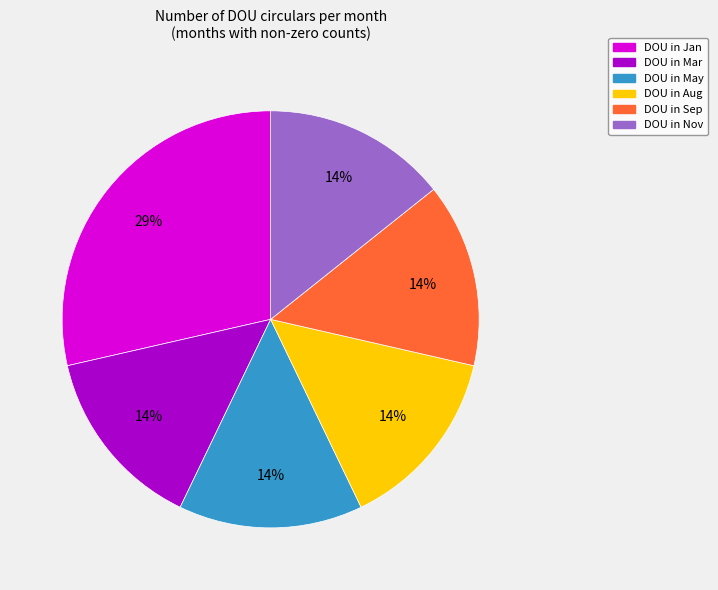

Is there any slice that represents more than half of the pie?

No